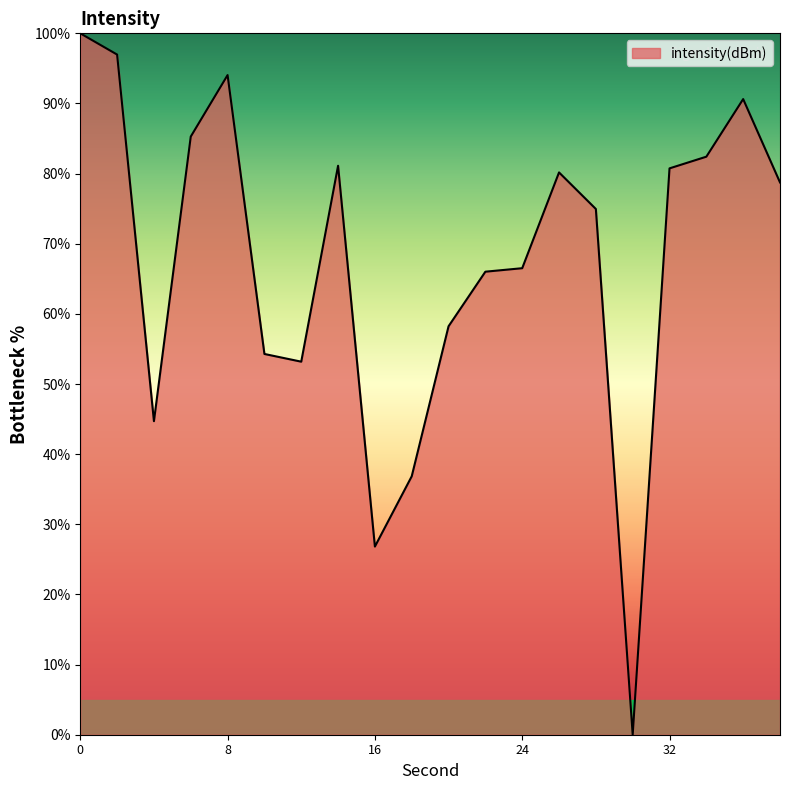

Does the chart have visible grid lines?

No